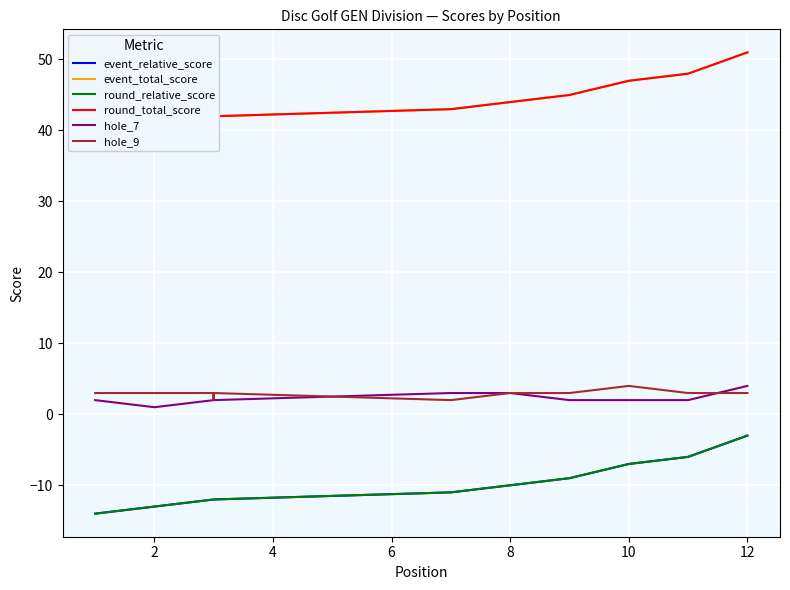

The round_relative_score series shows -8 at 4. True or false?

False